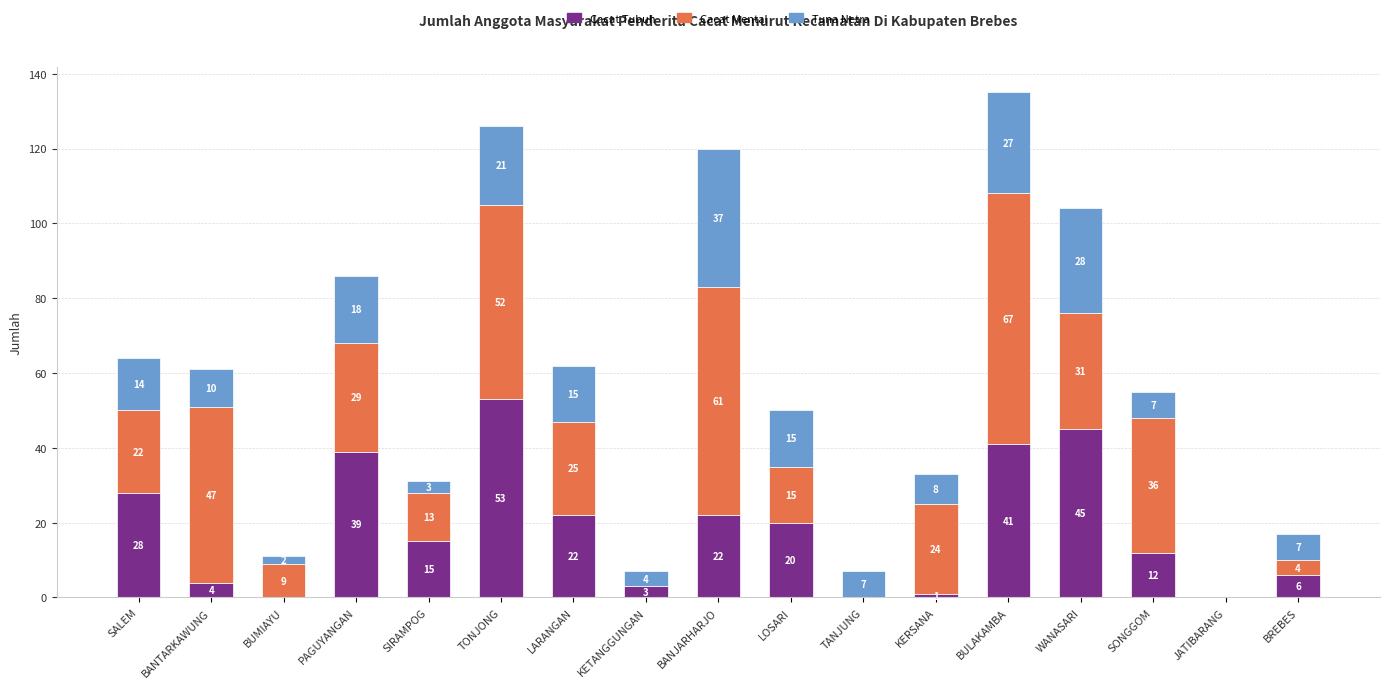

Reading right to left, list the values for the Cacat Tubuh series.

BREBES=6	JATIBARANG=0	SONGGOM=12	WANASARI=45	BULAKAMBA=41	KERSANA=1	TANJUNG=0	LOSARI=20	BANJARHARJO=22	KETANGGUNGAN=3	LARANGAN=22	TONJONG=53	SIRAMPOG=15	PAGUYANGAN=39	BUMIAYU=0	BANTARKAWUNG=4	SALEM=28